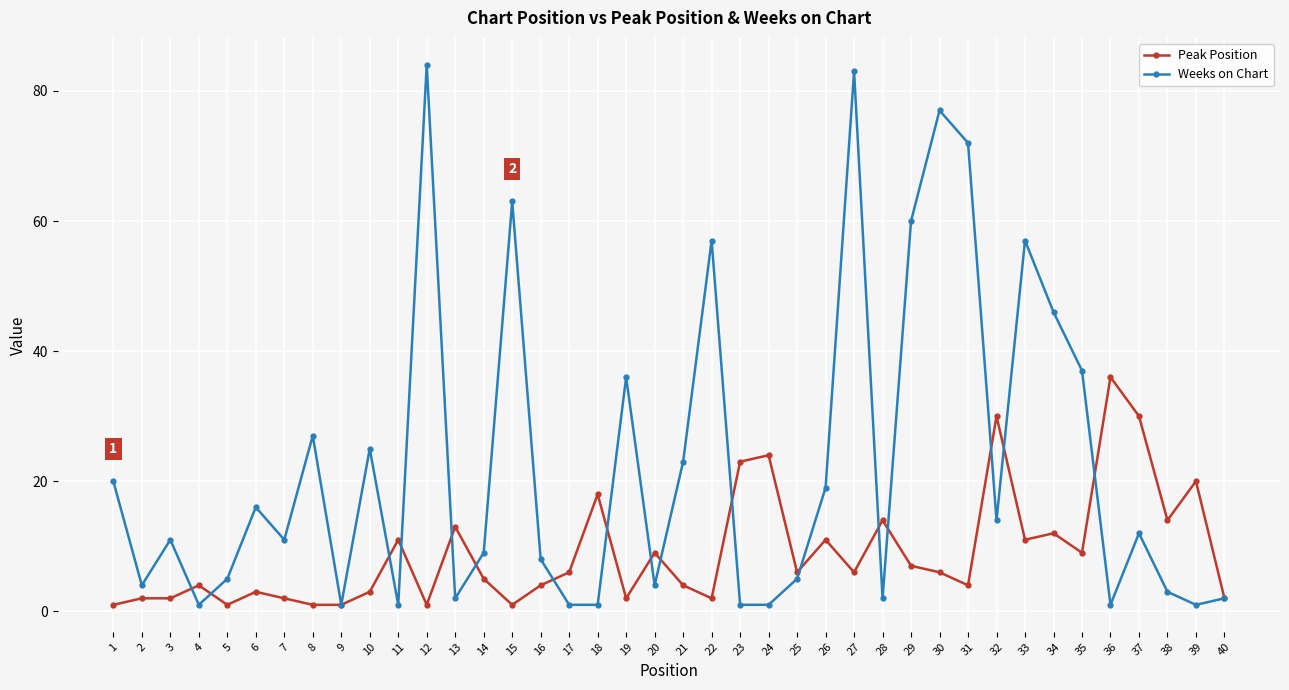

In Weeks on Chart, how many points are higher than both neighbors (excluding endpoints)?

12